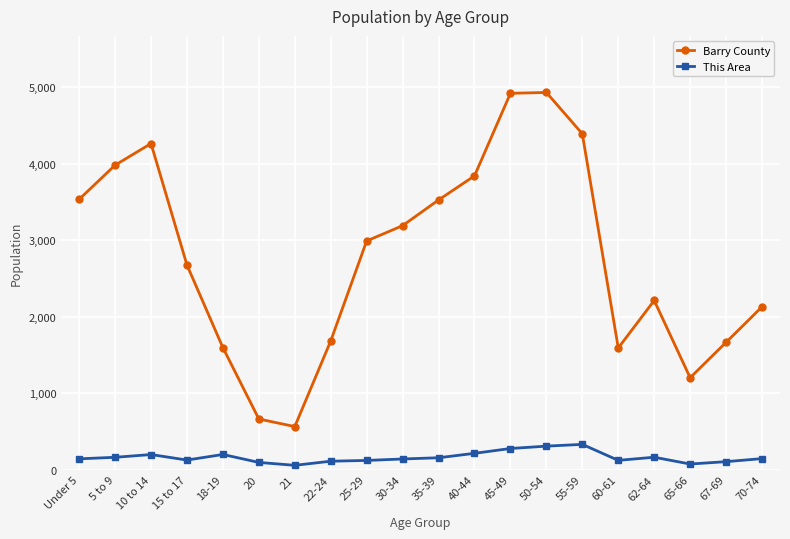

What is the value of the Barry County point at the 7th from the left?

563